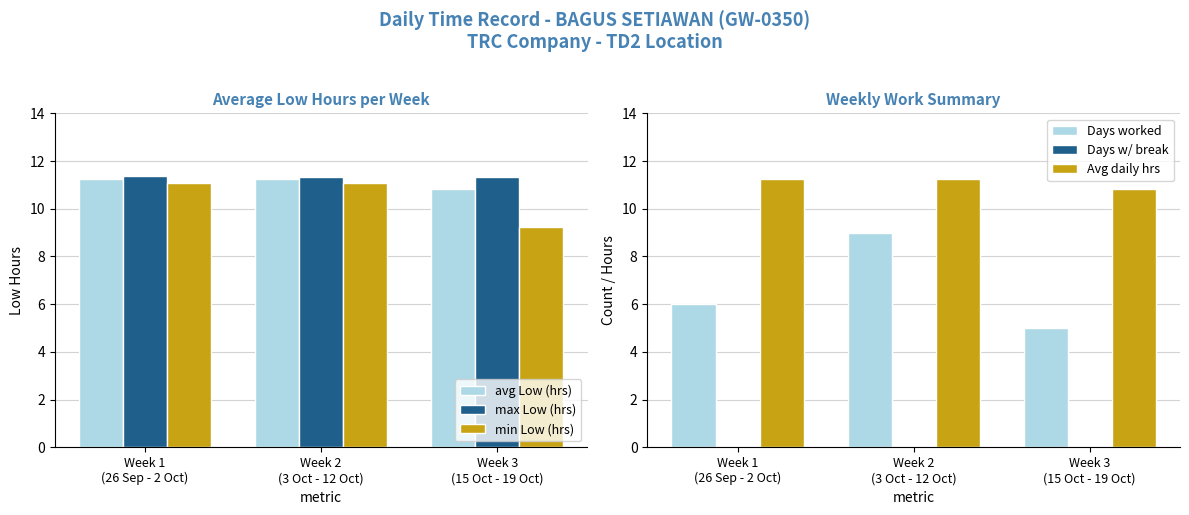

Rank the categories by Days worked value from lowest to highest.

Week 3
(15 Oct - 19 Oct), Week 1
(26 Sep - 2 Oct), Week 2
(3 Oct - 12 Oct)